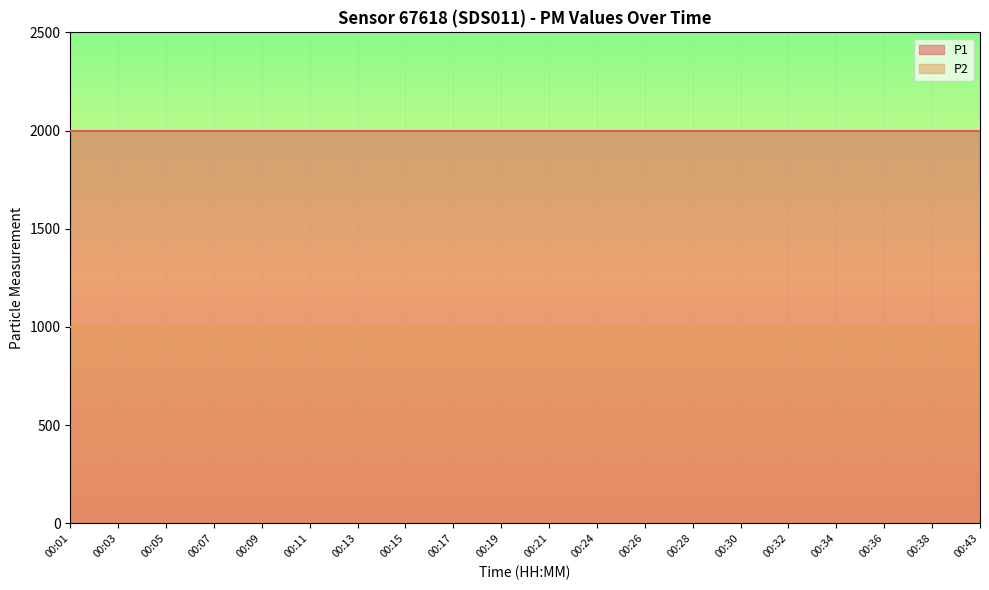

Which category has the lowest value in the P2 series?

00:01